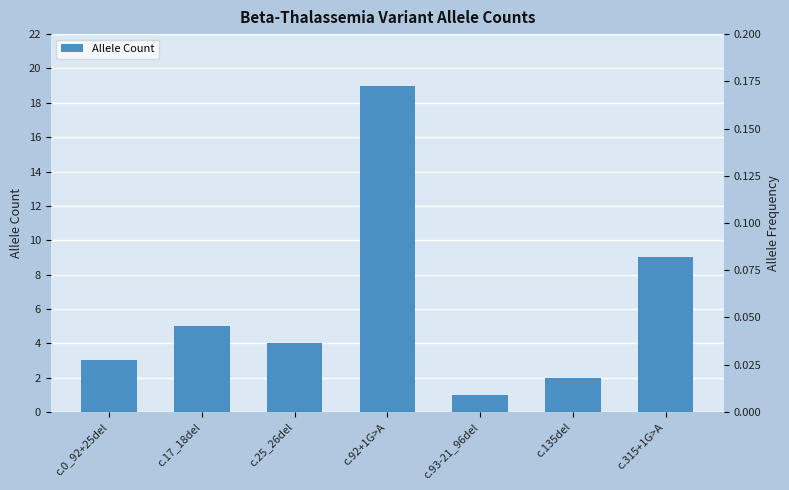

What is the ratio of the value at c.25_26del to the value at c.92+1G>A?

0.2